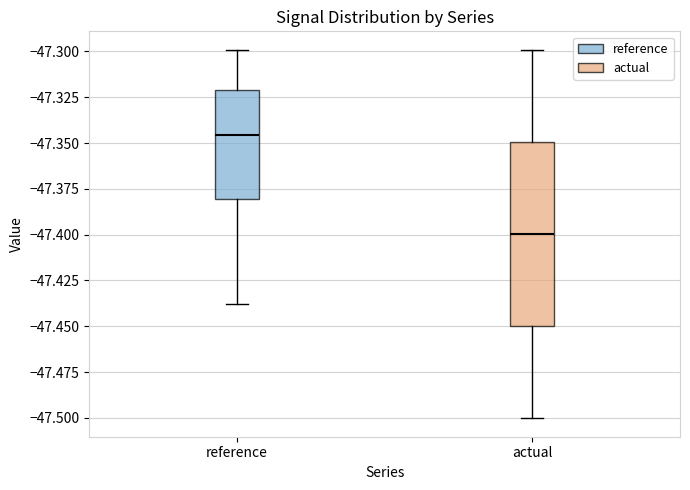

Comparing the boxes themselves (not the whiskers), which one is the tallest?

actual